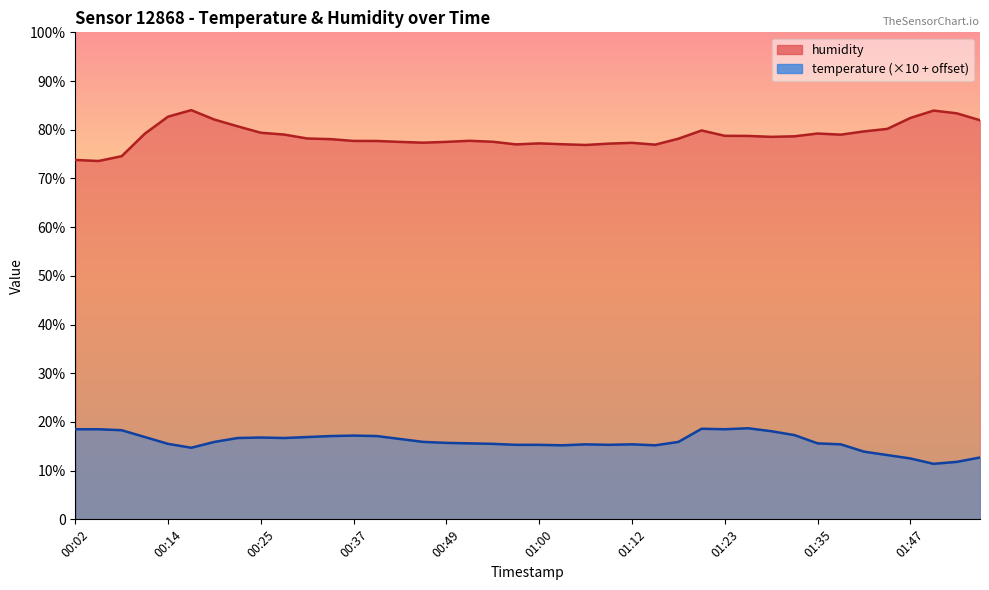

True or false: temperature and humidity cross at least once.

False